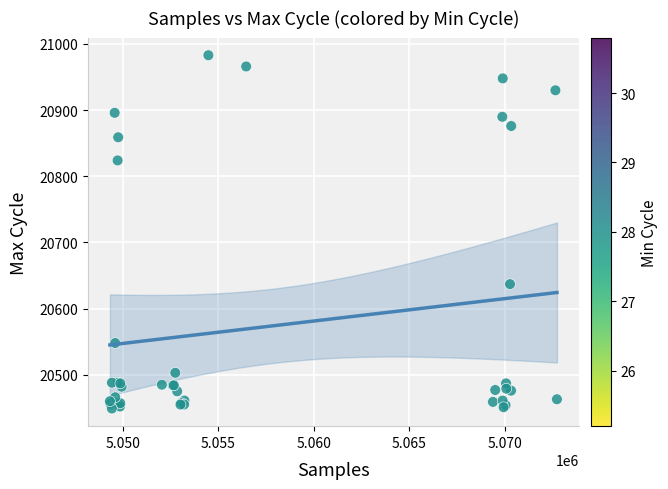

What Y value in the scatter plot is closest to 20716?

20637